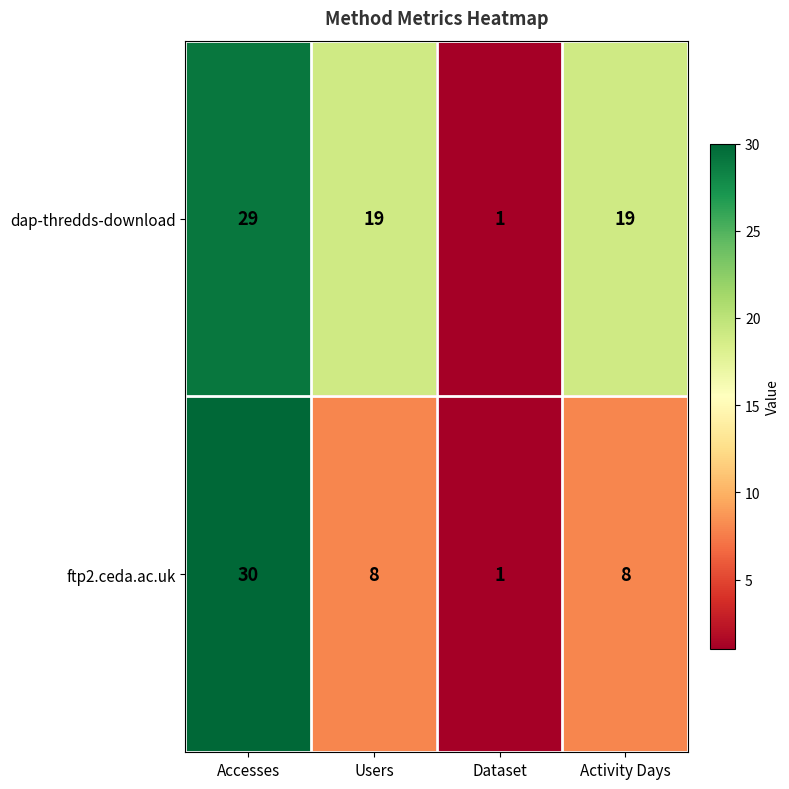

How many data points in ftp2.ceda.ac.uk are less than 8?

1